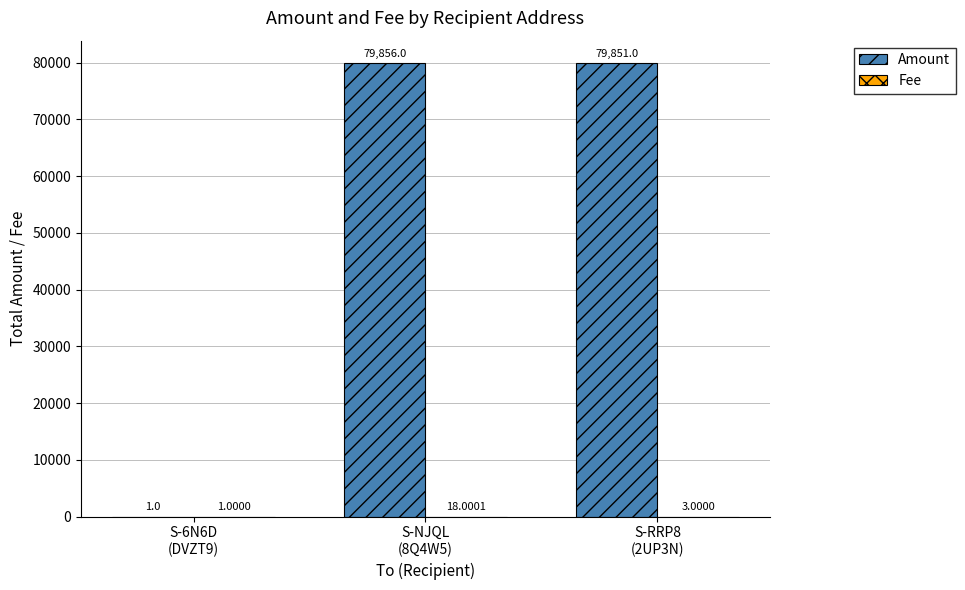

What is the sum of all Amount values?

159708.0